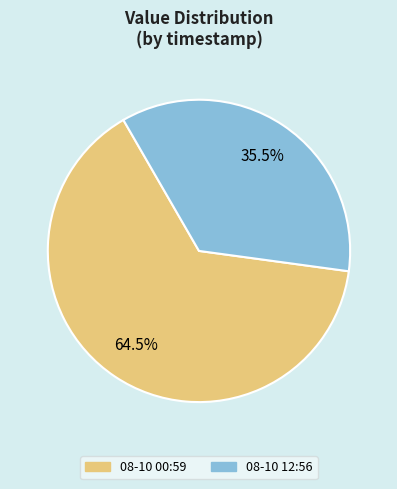

Which has a higher value, 08-10 12:56 or 08-10 00:59?

08-10 00:59